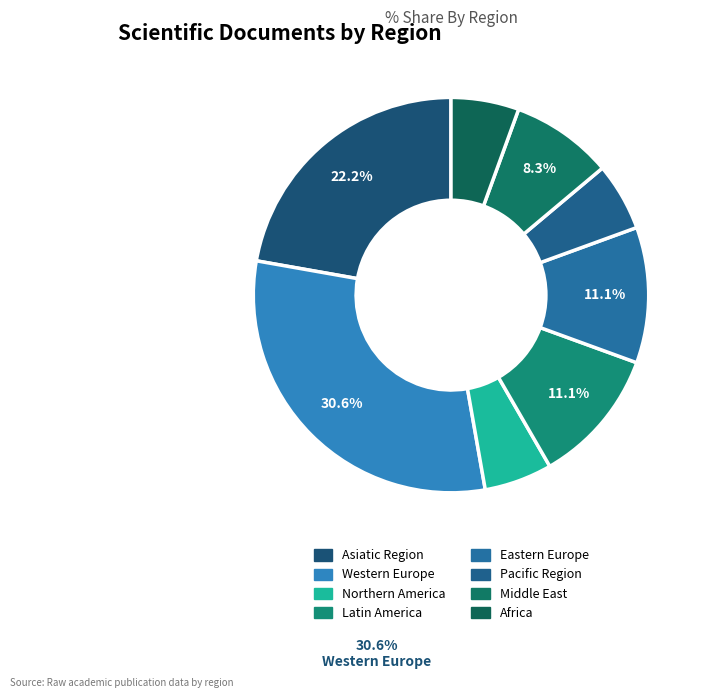

Count the number of slices in the pie.

8